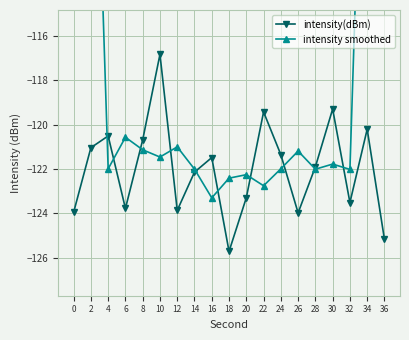

In intensity smoothed, how many points are lower than both neighbors (excluding endpoints)?

6